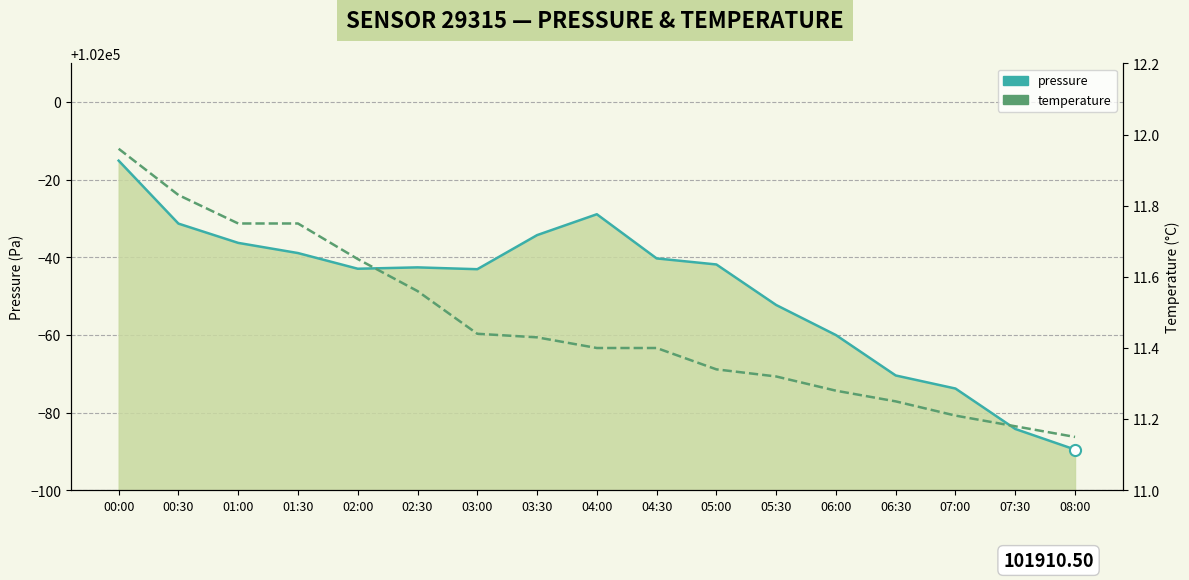

Reading right to left, transcribe all the data shown in this chart.

pressure: 08:00=101910.5	07:30=101915.8	07:00=101926.2	06:30=101929.6	06:00=101940.0	05:30=101947.8	05:00=101958.2	04:30=101959.8	04:00=101971.1	03:30=101965.8	03:00=101957.0	02:30=101957.4	02:00=101957.1	01:30=101961.1	01:00=101963.8	00:30=101968.7	00:00=101984.9
temperature: 08:00=11.2	07:30=11.2	07:00=11.2	06:30=11.2	06:00=11.3	05:30=11.3	05:00=11.3	04:30=11.4	04:00=11.4	03:30=11.4	03:00=11.4	02:30=11.6	02:00=11.7	01:30=11.8	01:00=11.8	00:30=11.8	00:00=12.0